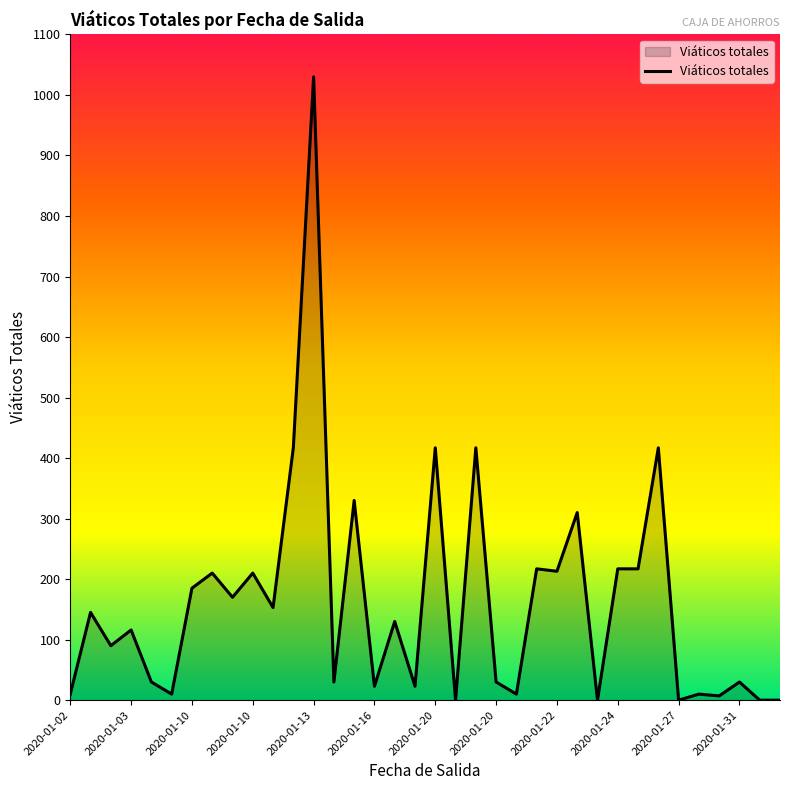

What is the greatest value displayed?

1030